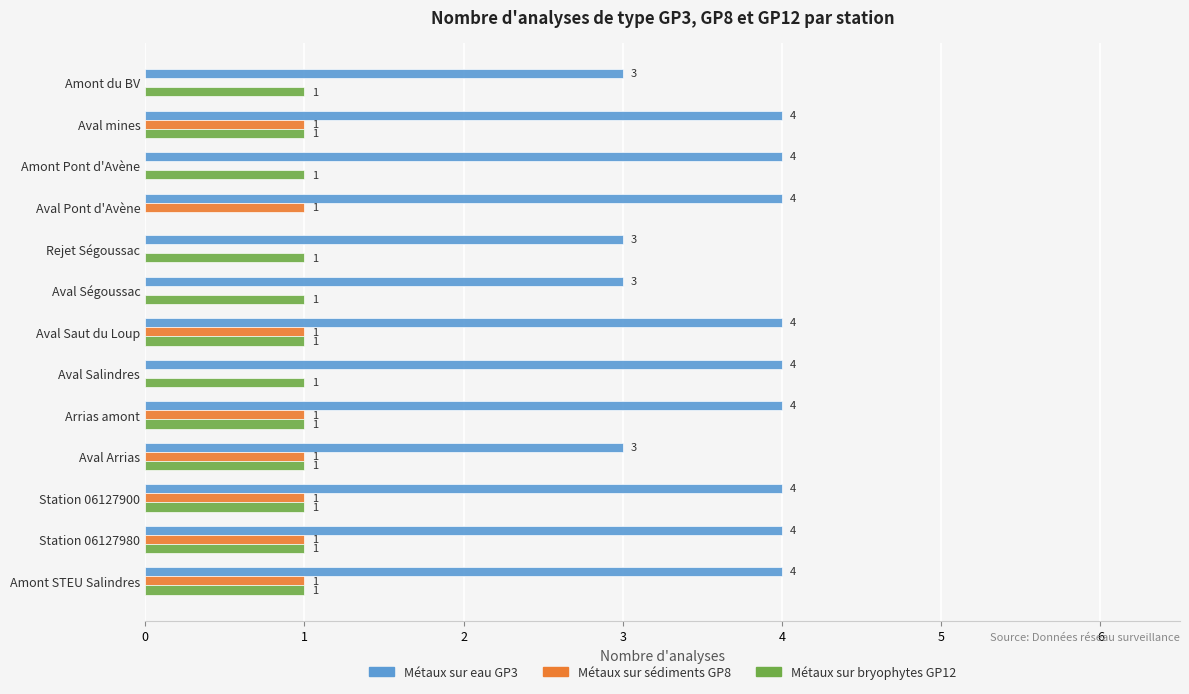

What are all the series names shown in the legend?

Métaux sur eau GP3, Métaux sur sédiments GP8, Métaux sur bryophytes GP12